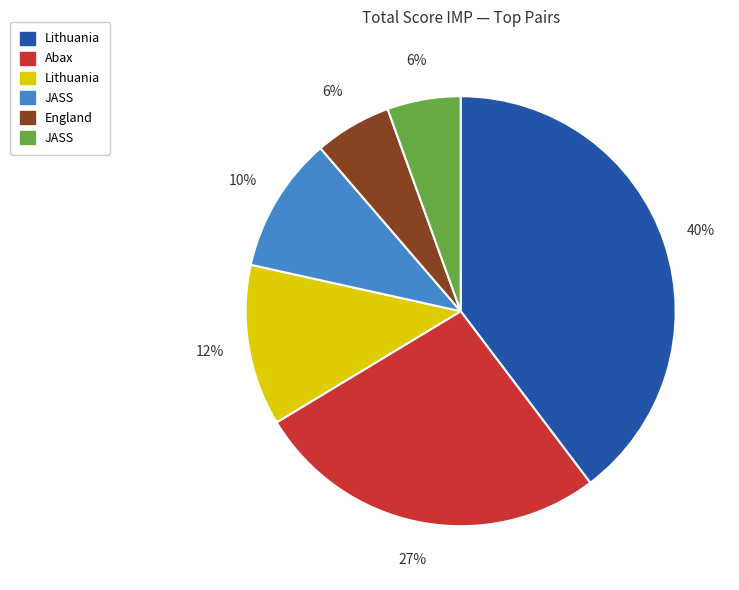

How many segments does this pie chart have?

6